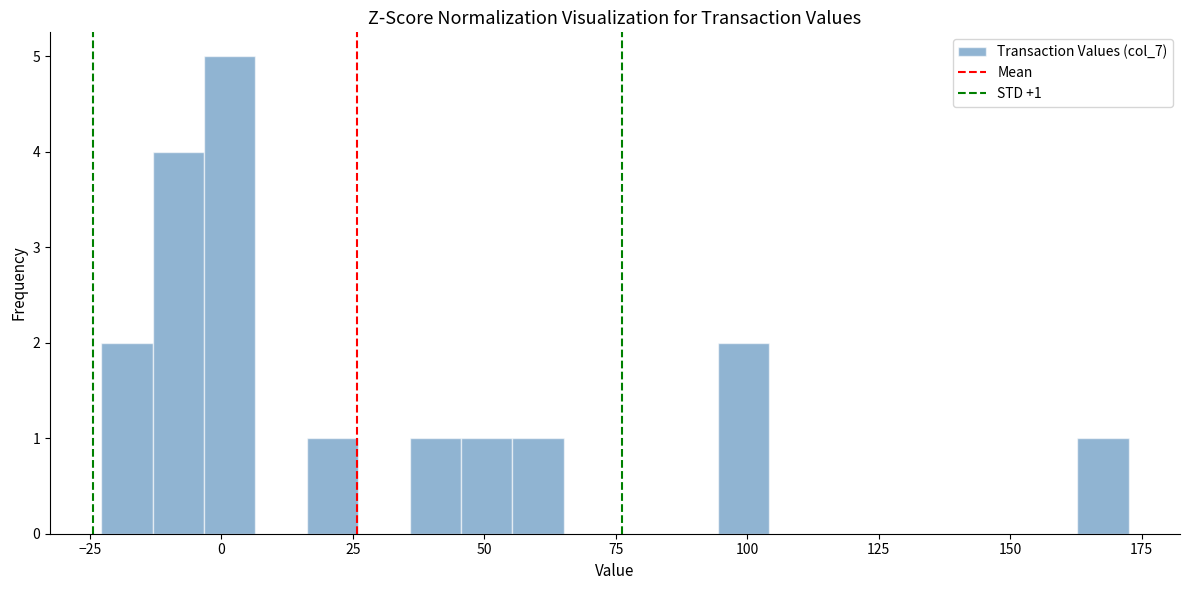

Read against the x-axis, roughly where is the centre of the tallest bar?

0